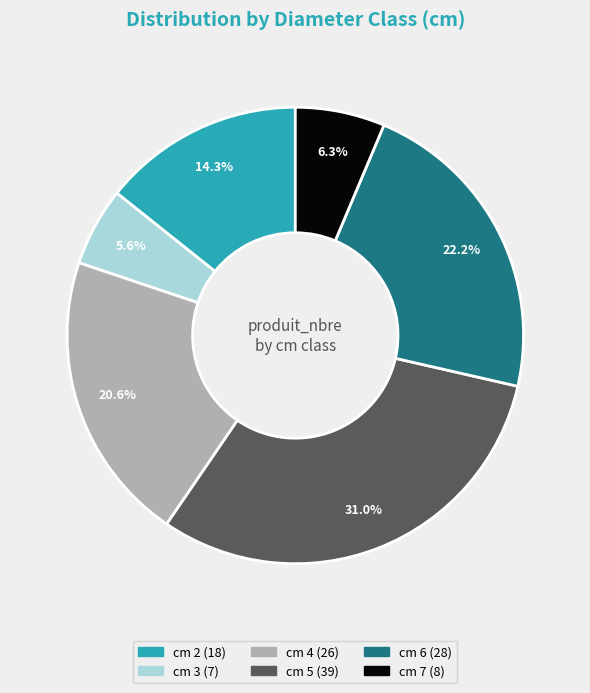

To the nearest percent, what is the difference between the largest and smallest slice percentages?

25%